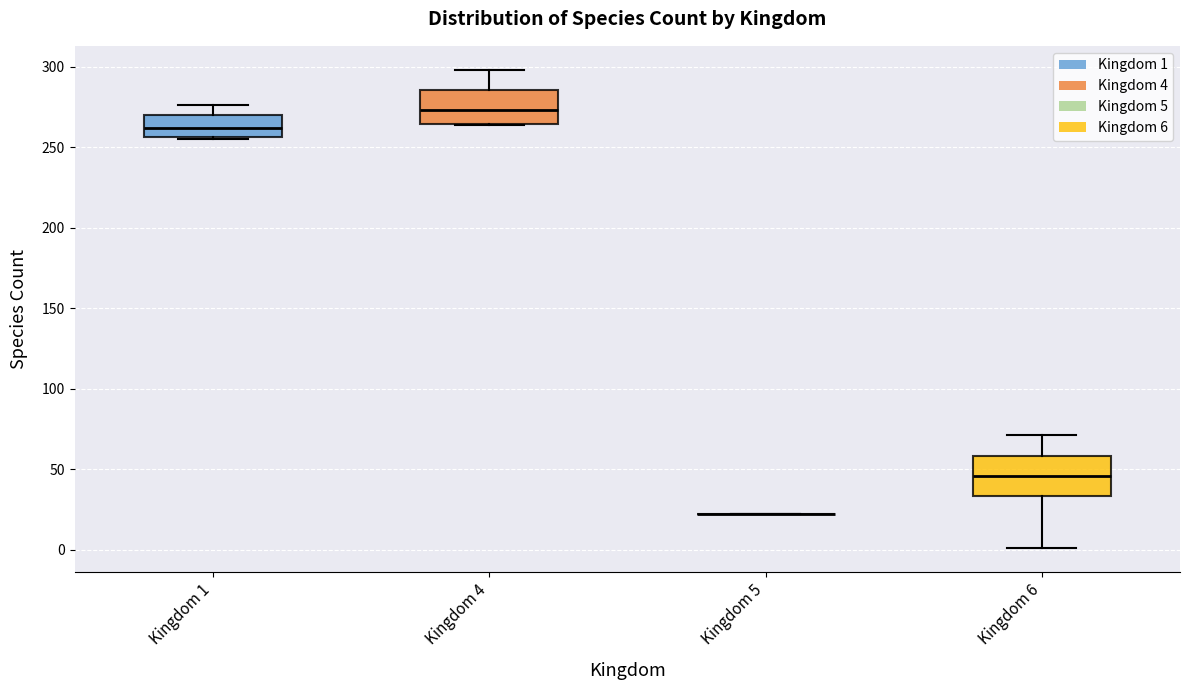

Where is the upper edge of the box for Kingdom 1 on the y-axis? The values are not printed on the chart, so give them approximately, as read against the axis.

270